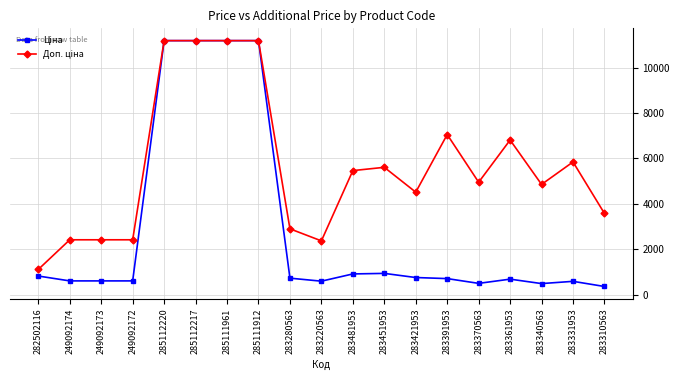

What is the spread (max minus min) of values at 249092174?

1811.1